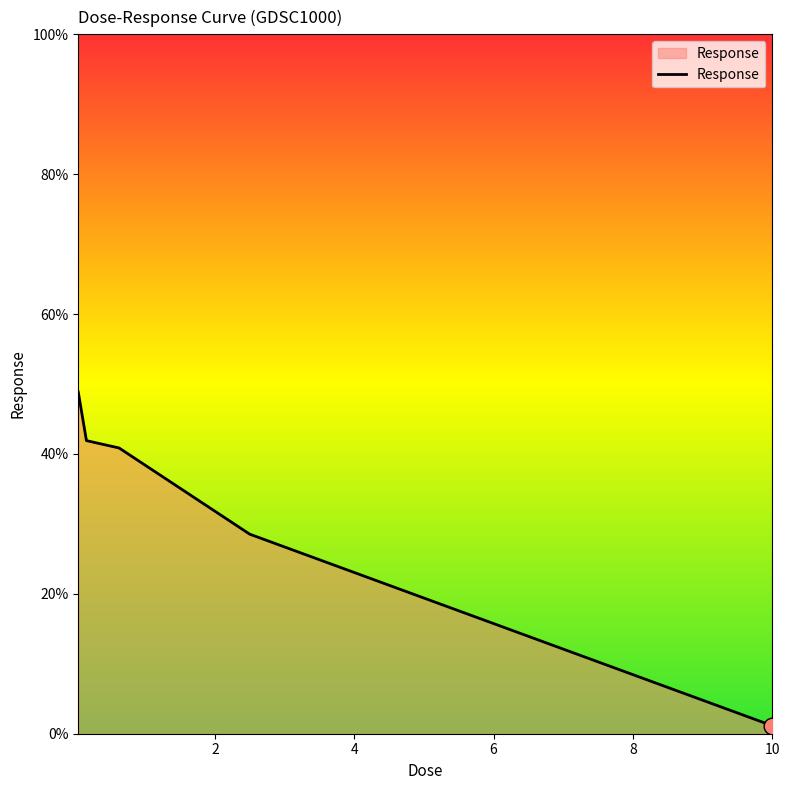

What is the smallest value displayed?

1.1